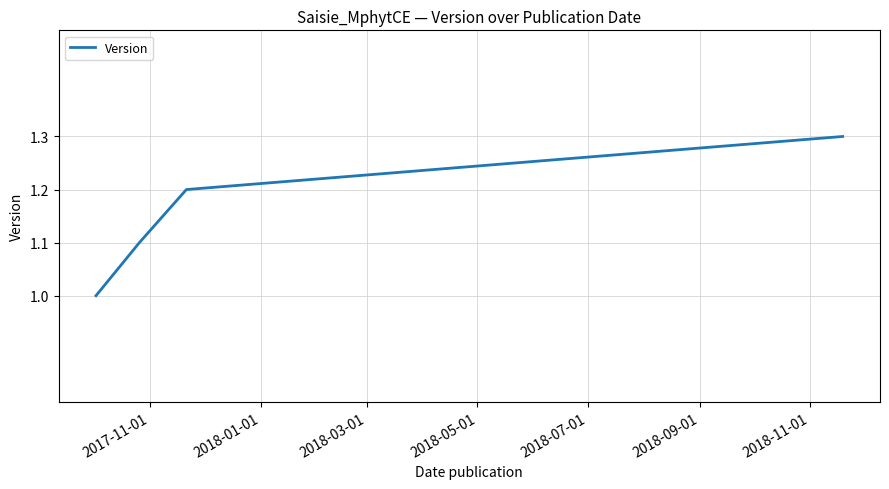

What is the greatest value displayed?

1.3